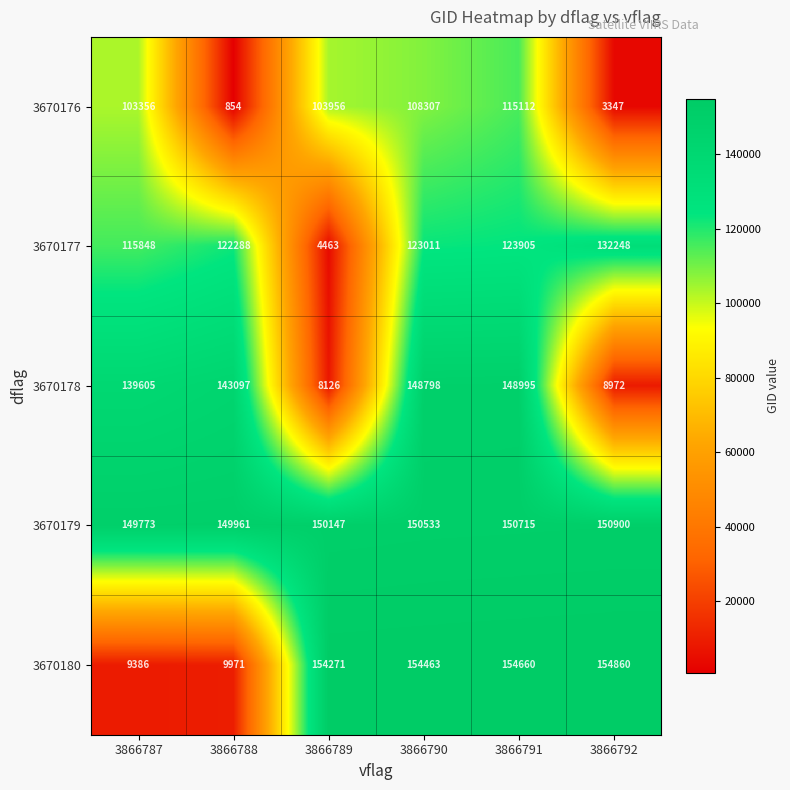

Count the number of data series in this chart.

5